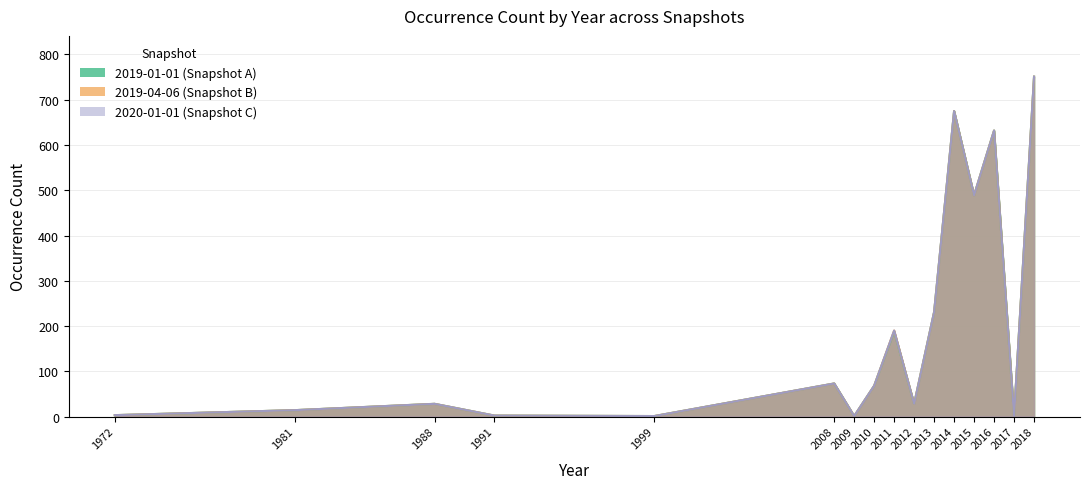

What is the sum of the 2020-01-01 values at 1988 and 2008?

101